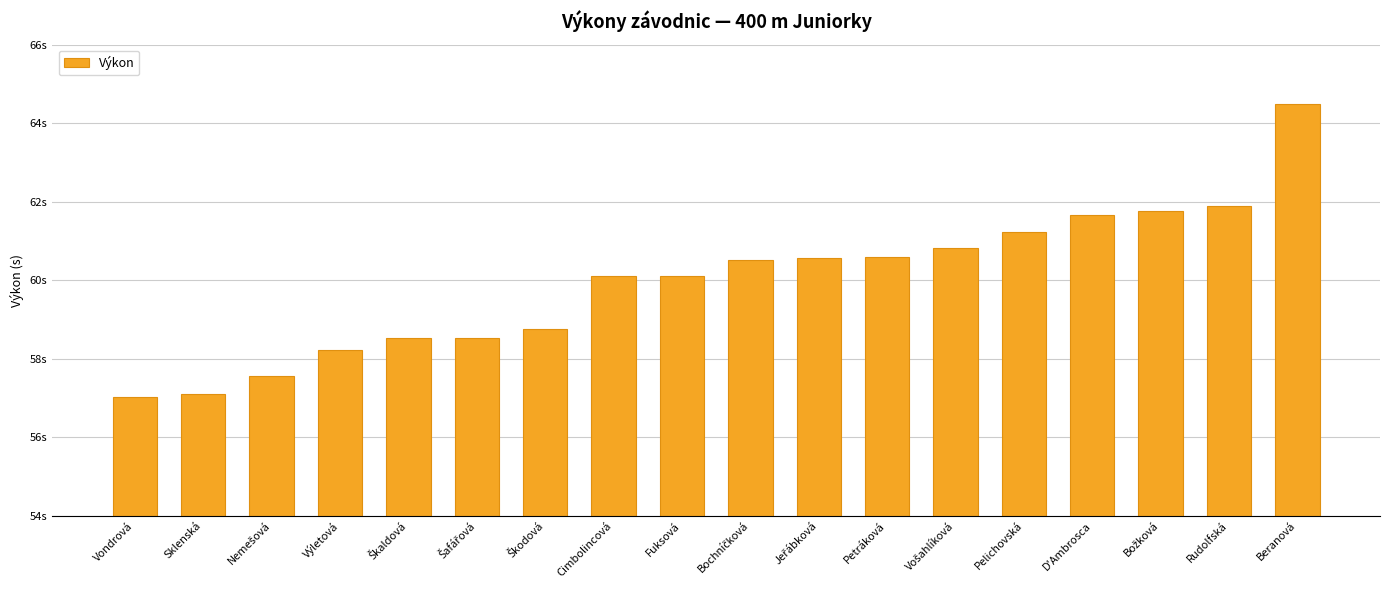

Does the chart contain any negative values?

No